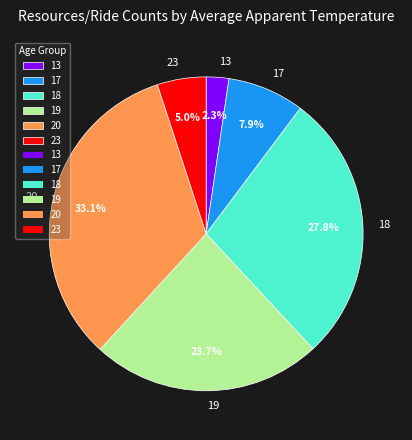

Does 19 account for over 50% of the chart?

No